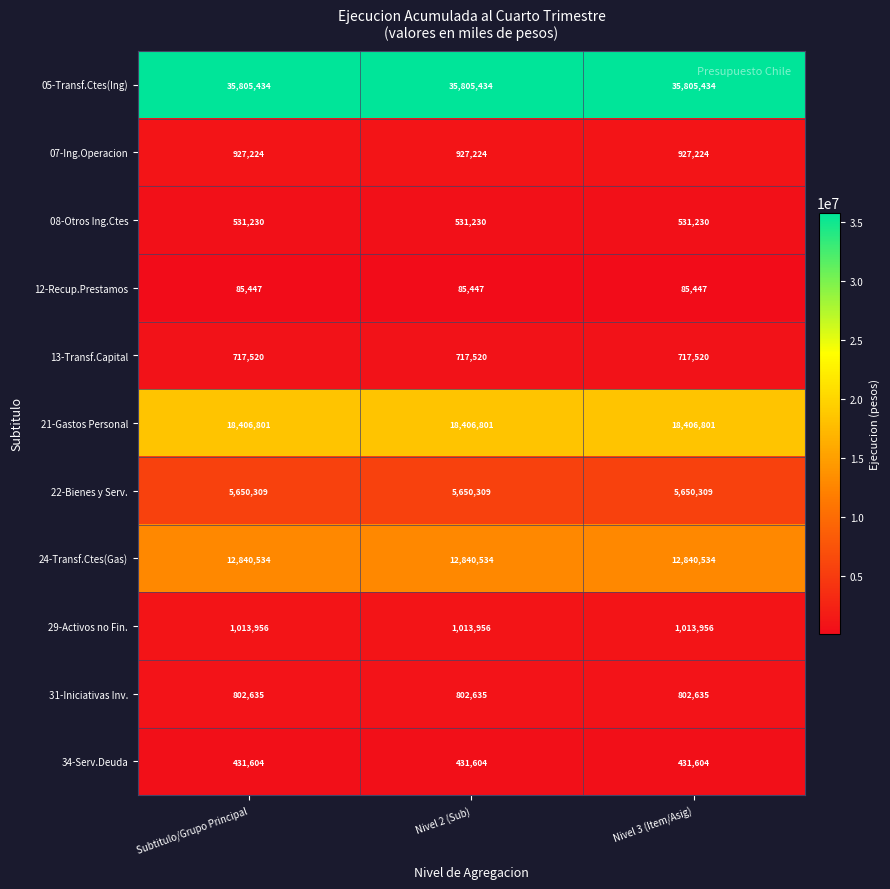

What is the total value across all series at Nivel 3 (Item/Asig)?

77212694